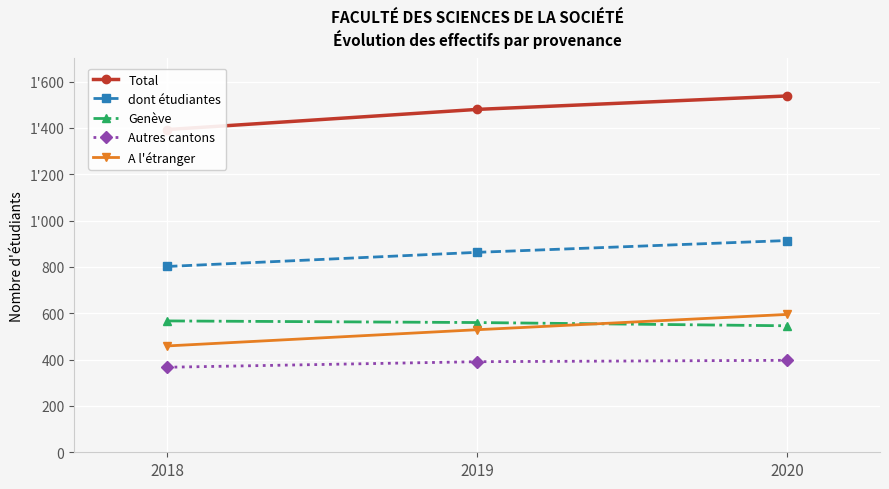

Rank the series by their maximum value, from highest to lowest.

Total, dont étudiantes, A l'étranger, Genève, Autres cantons